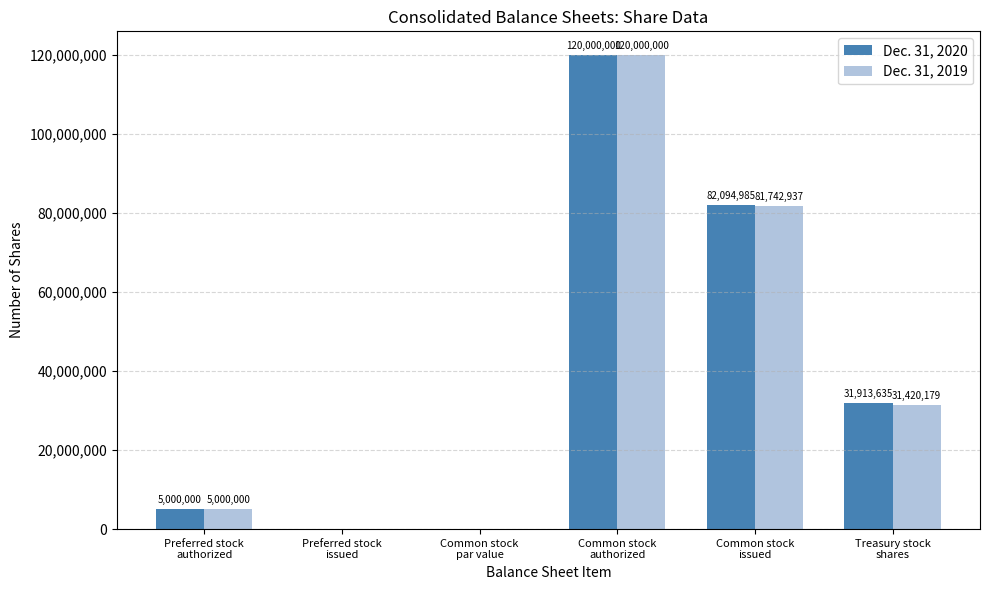

Is the value of Dec. 31, 2019 at Common stock
authorized greater than the value of Dec. 31, 2020 at Preferred stock
issued?

Yes